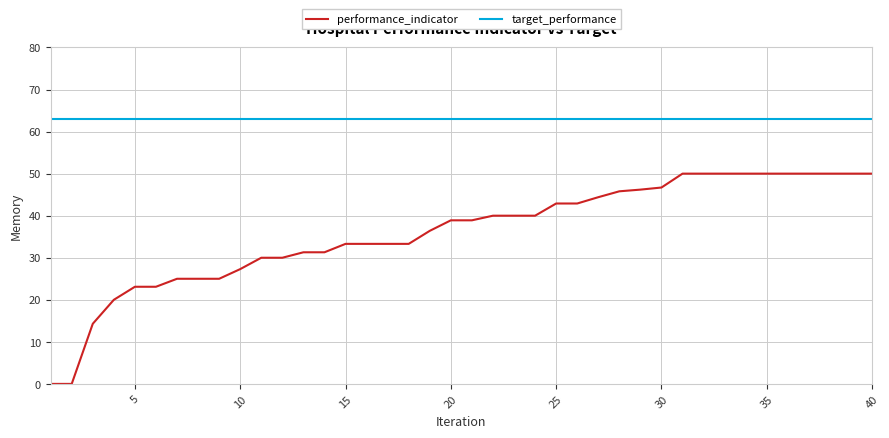

What is the maximum value shown in the chart?

63.0